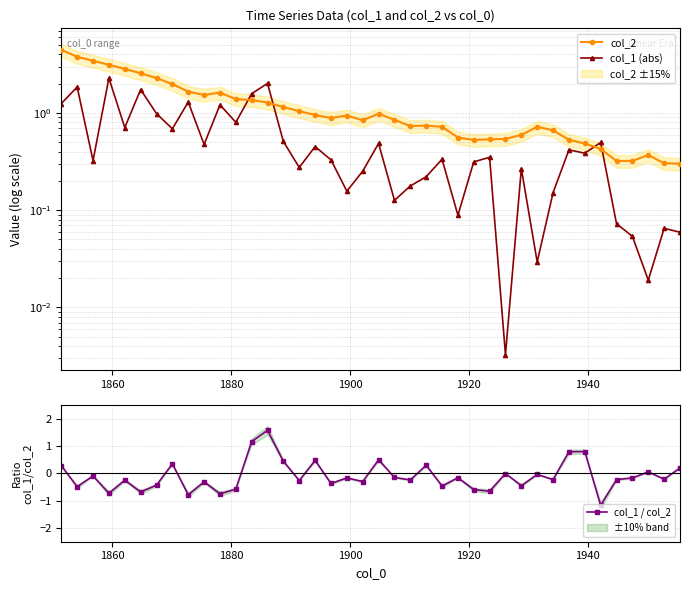

What is the value of the col_1 / col_2 point at the 19th from the left?

-0.2